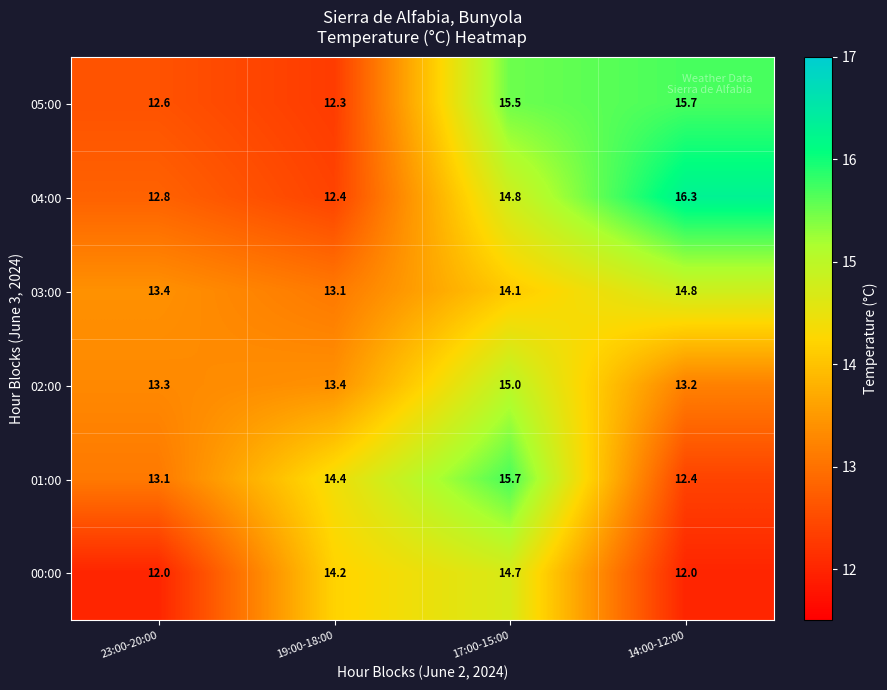

Which series has the largest range (max minus min)?

04:00